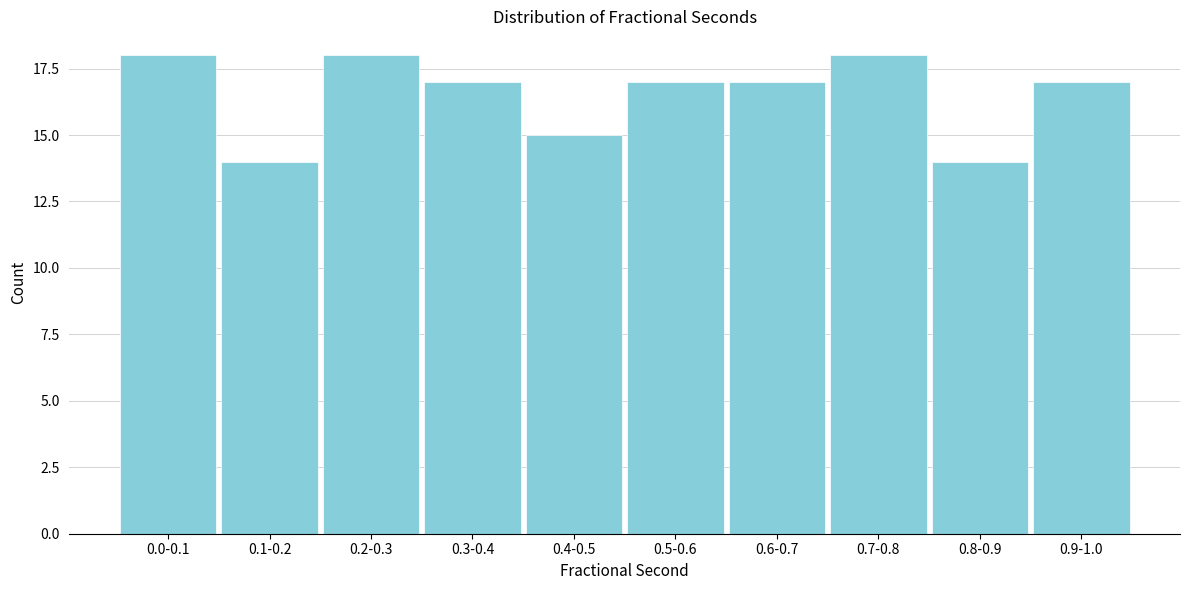

Reading left to right, what are all the values shown in this chart?

0.0-0.1=18	0.1-0.2=14	0.2-0.3=18	0.3-0.4=17	0.4-0.5=15	0.5-0.6=17	0.6-0.7=17	0.7-0.8=18	0.8-0.9=14	0.9-1.0=17